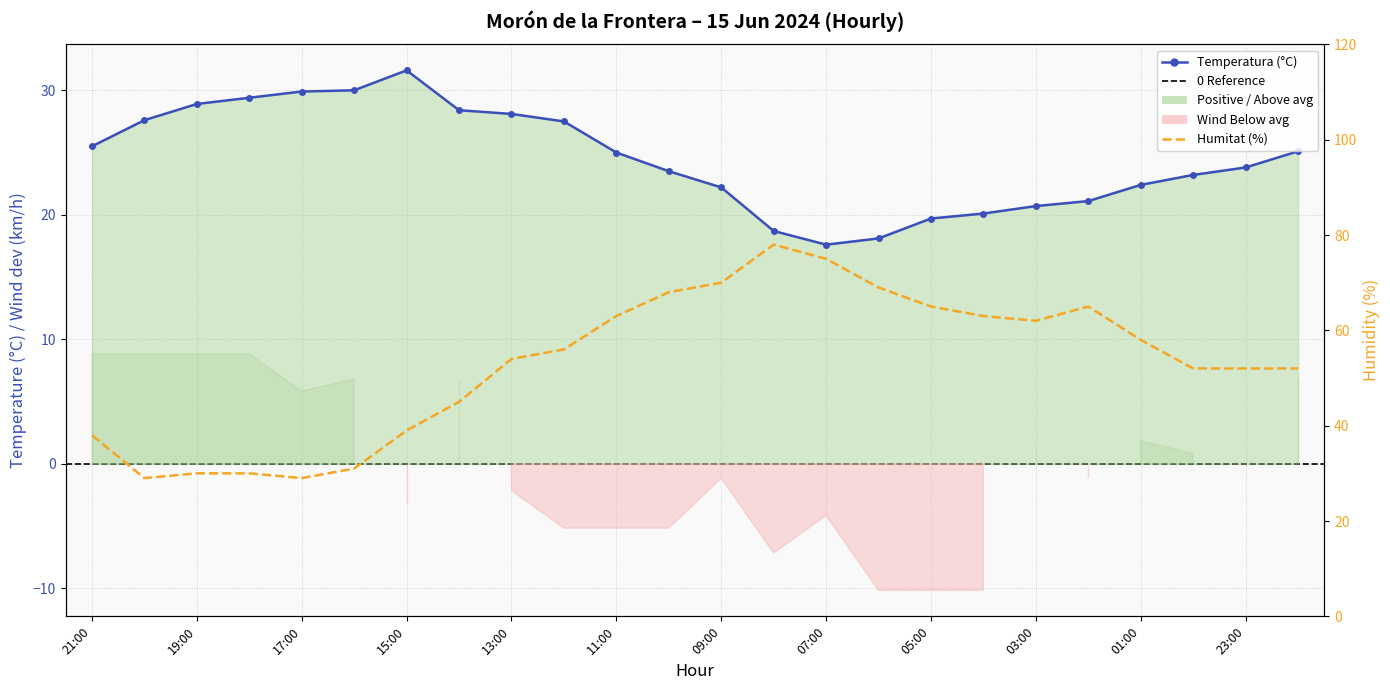

At which label does Humitat (%) reach its peak?

08:00